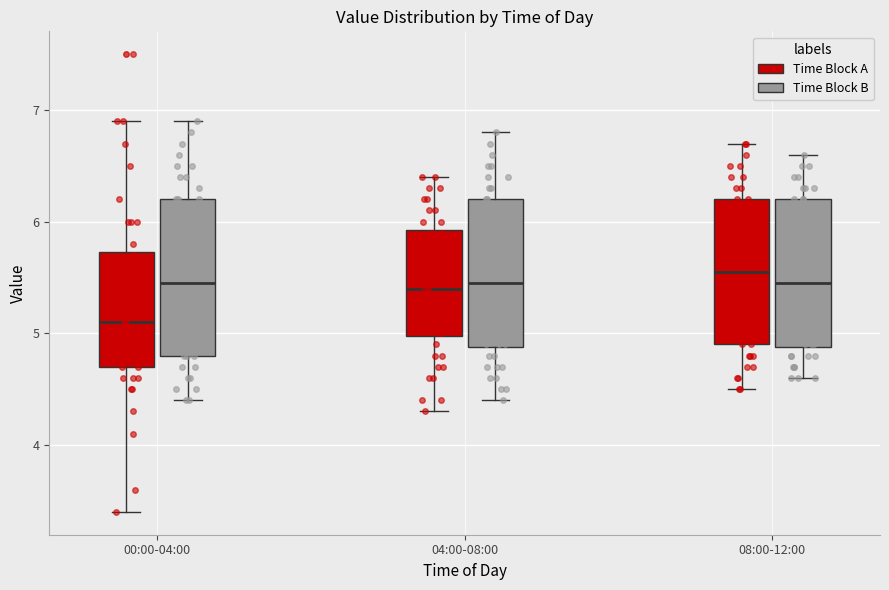

Where does the upper whisker of the box for 00:00-04:00 (Time Block B) end on the y-axis? The values are not printed on the chart, so give them approximately, as read against the axis.

6.9